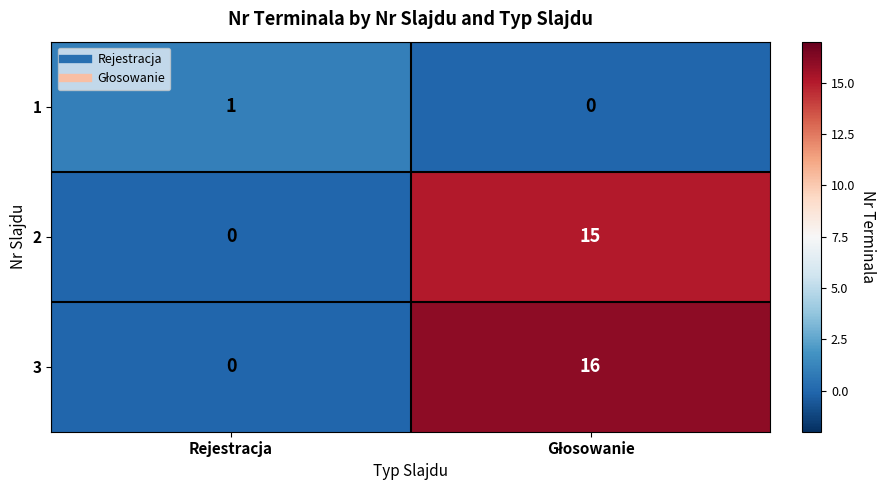

Which series has the largest range (max minus min)?

3